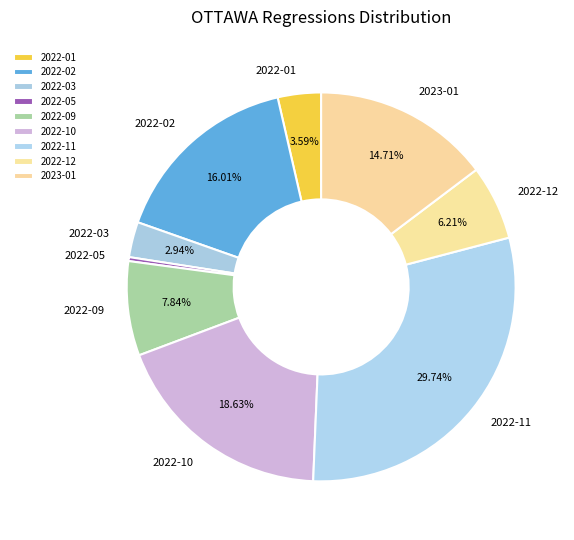

Count the number of slices in the pie.

9